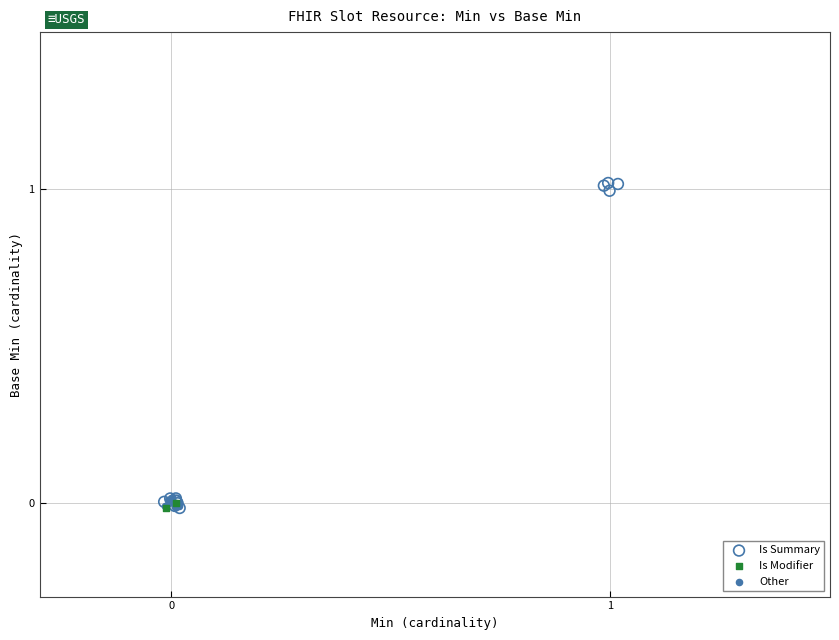

Which series reaches the maximum Y coordinate?

Is Summary